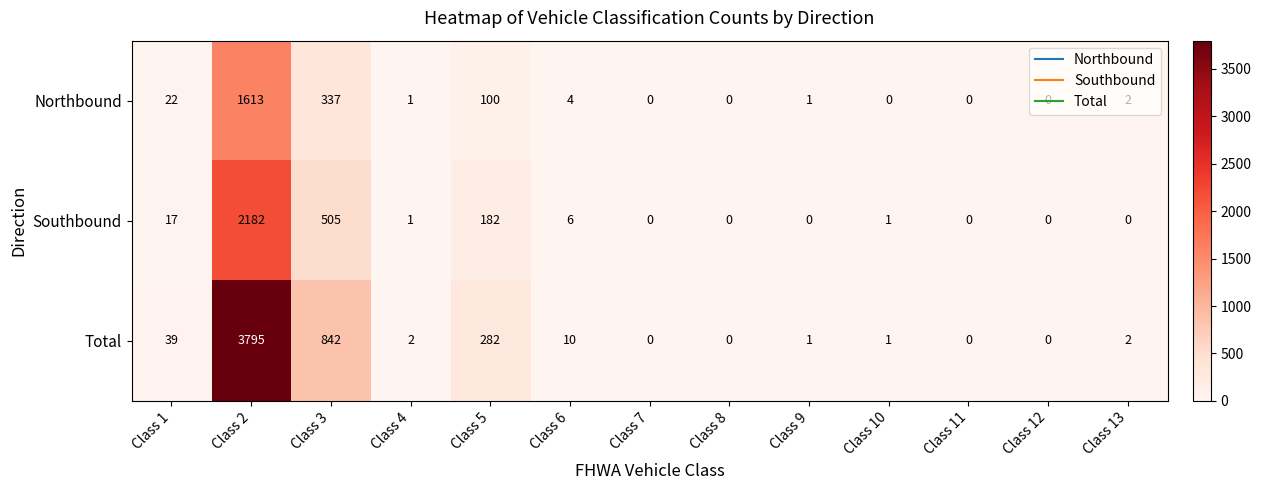

Rank the series by their average value, from lowest to highest.

Northbound, Southbound, Total